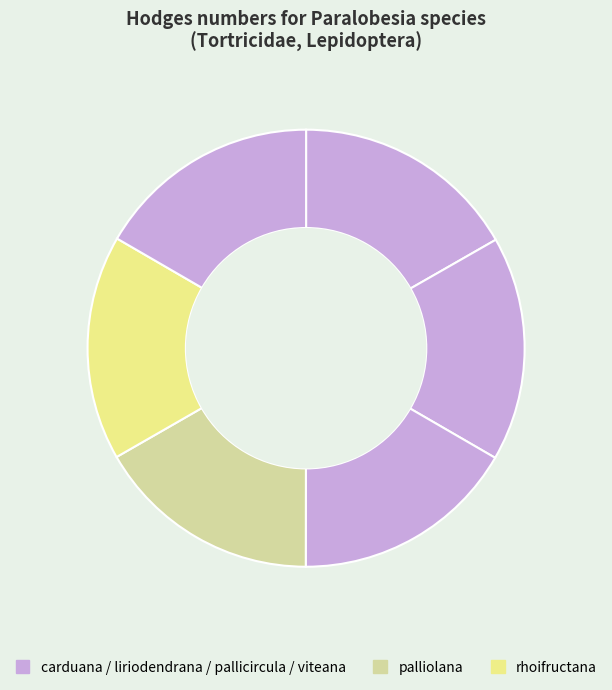

How many slices are in this pie chart?

6